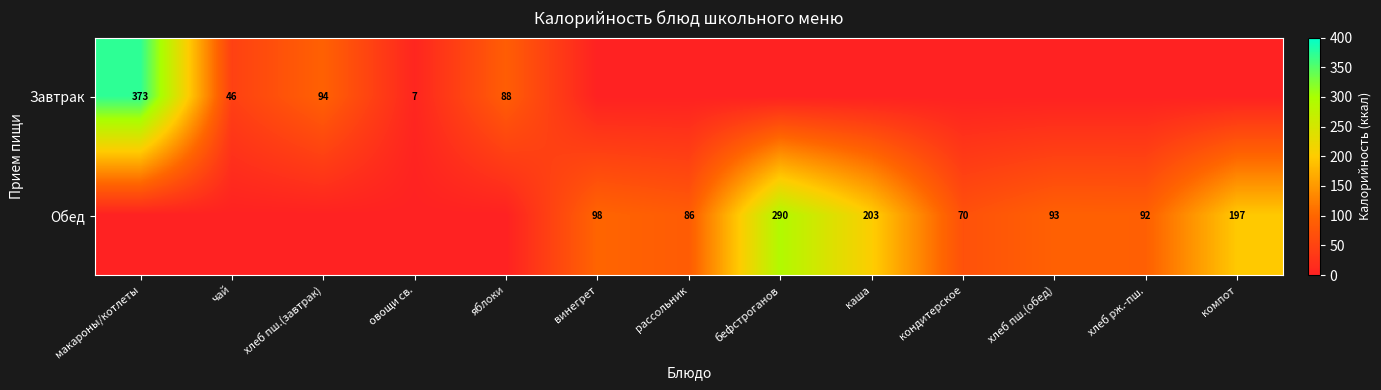

The value of Завтрак at макароны/котлеты is 373. True or false?

True